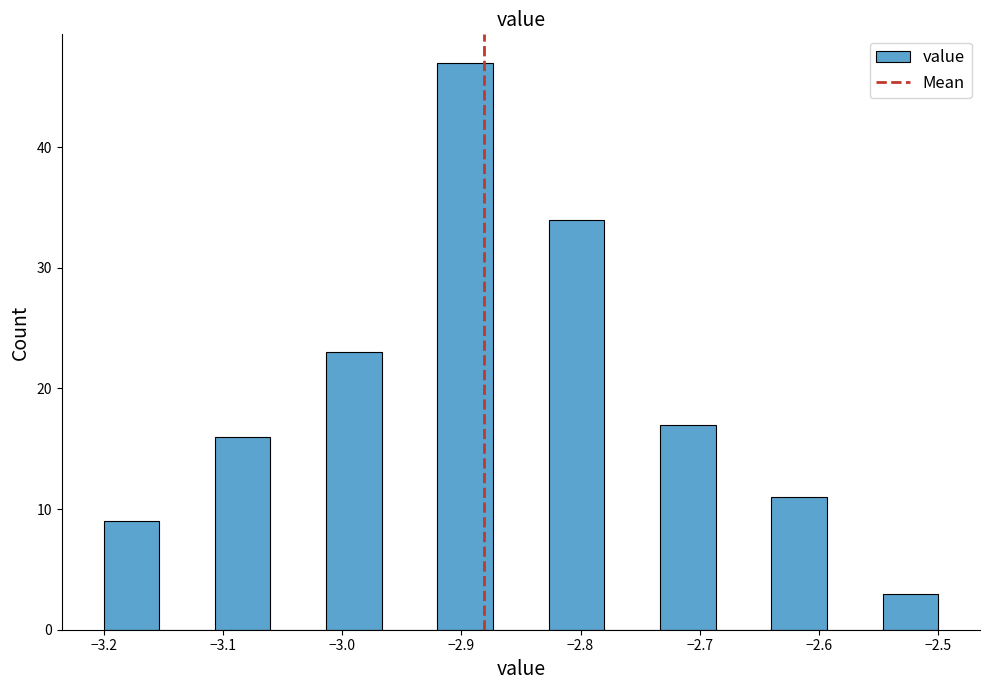

Over which range of the x-axis is the bar tallest?

-2.92 to -2.87